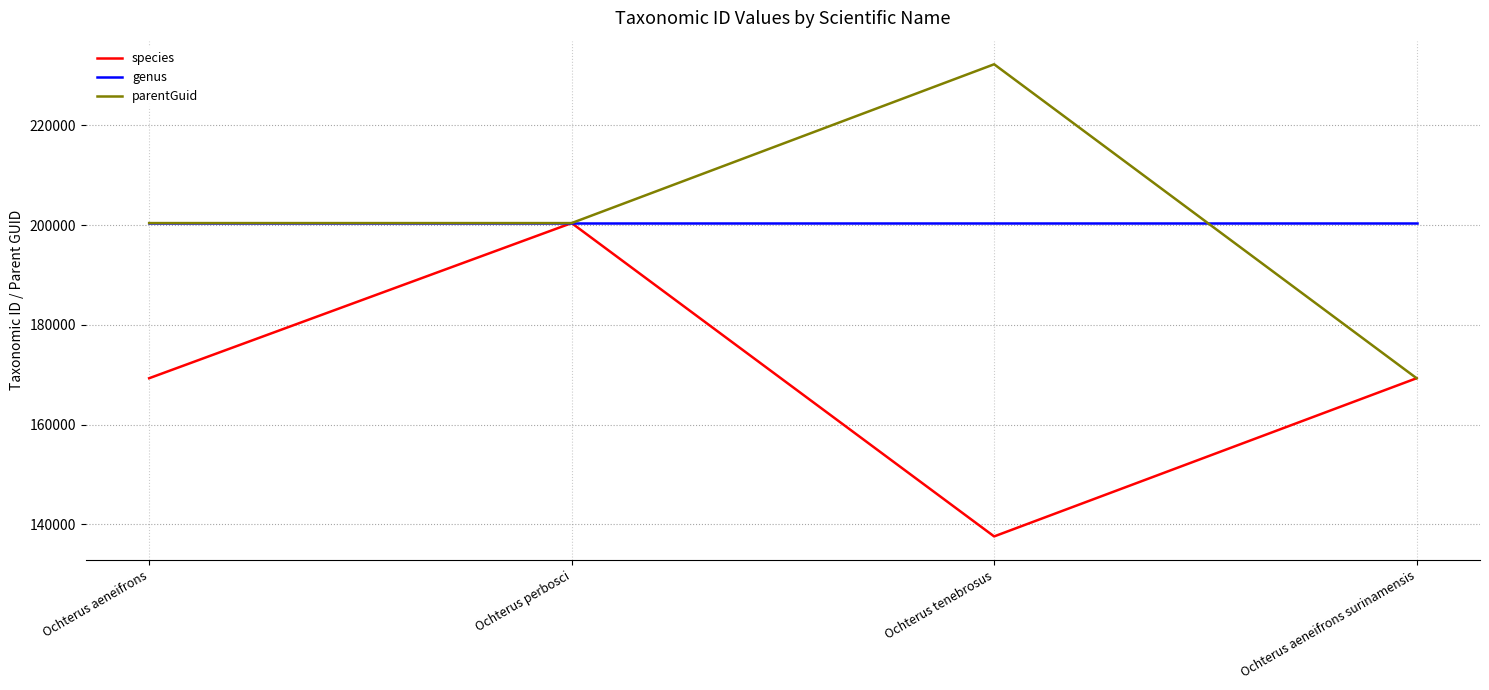

True or false: parentGuid has a value of 355320 at Ochterus aeneifrons.

False